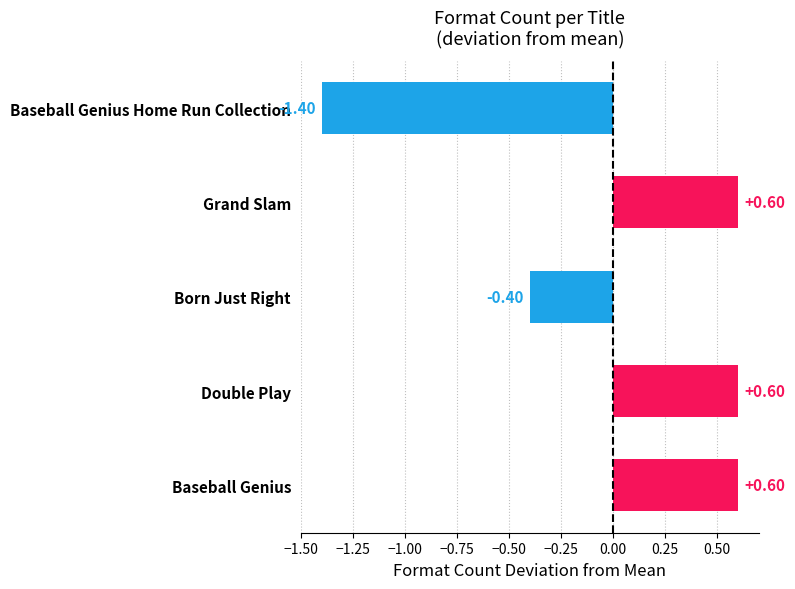

How many bars are there in total?

5